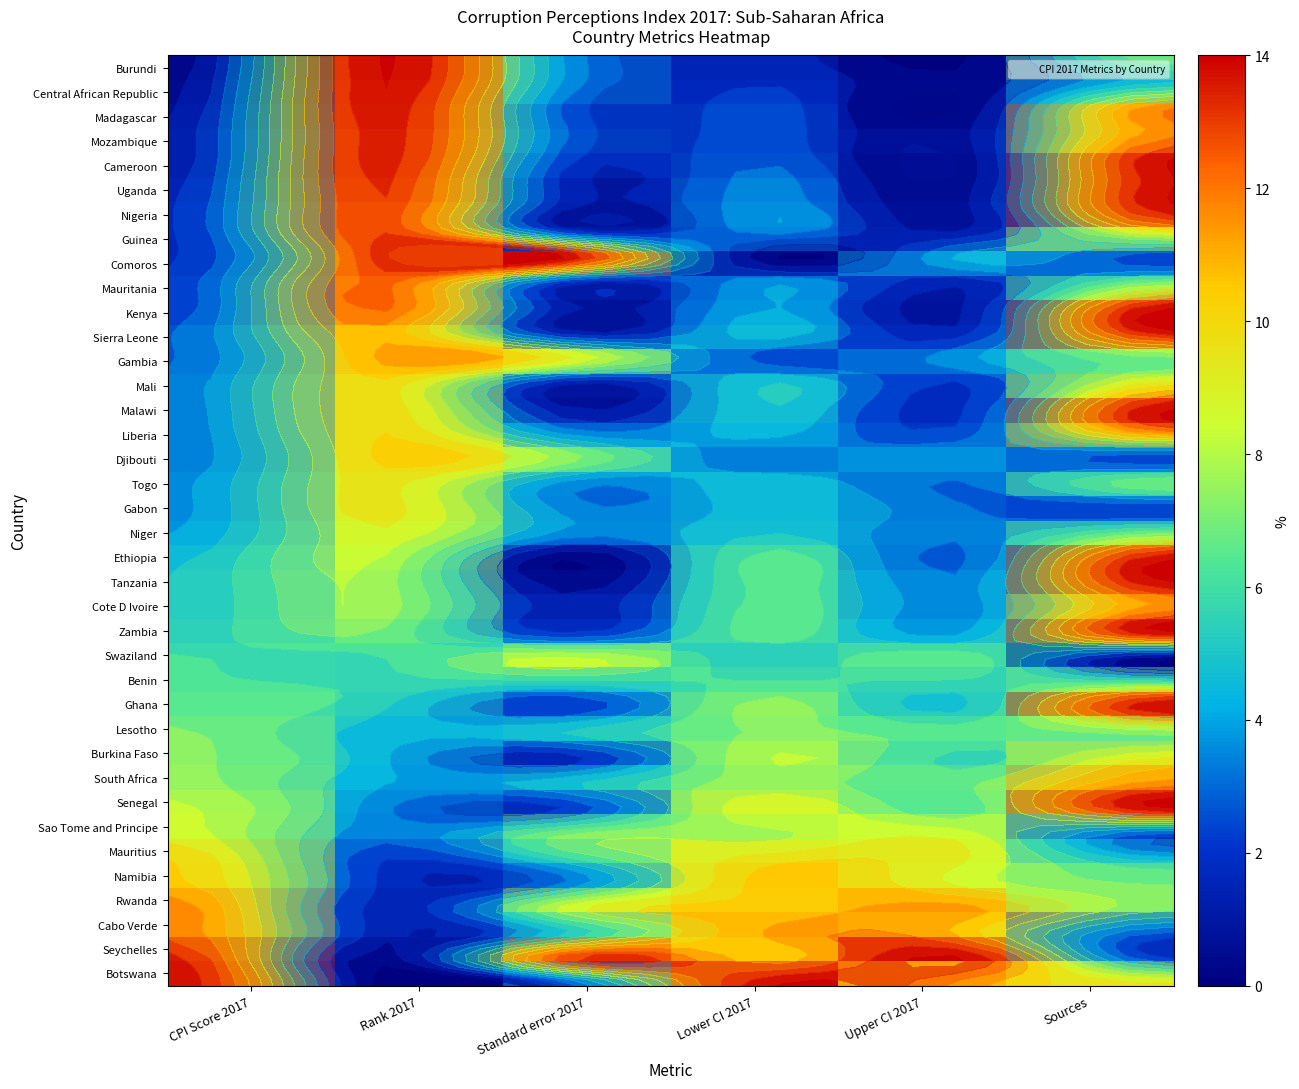

What is the total value across all series at Sources?

336.0